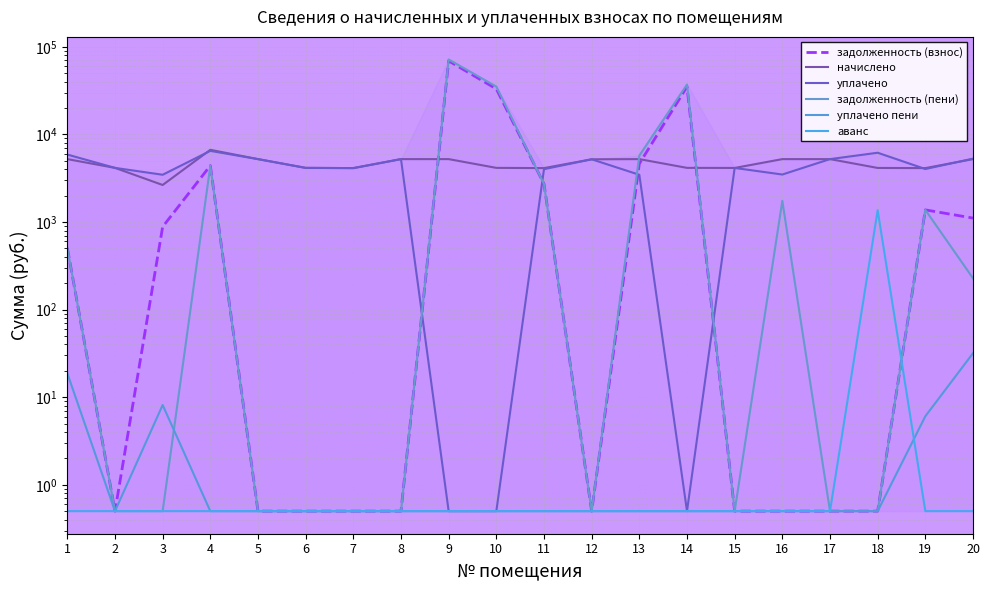

What is the sum of the задолженность (взнос) values at 16 and 19?

1377.7